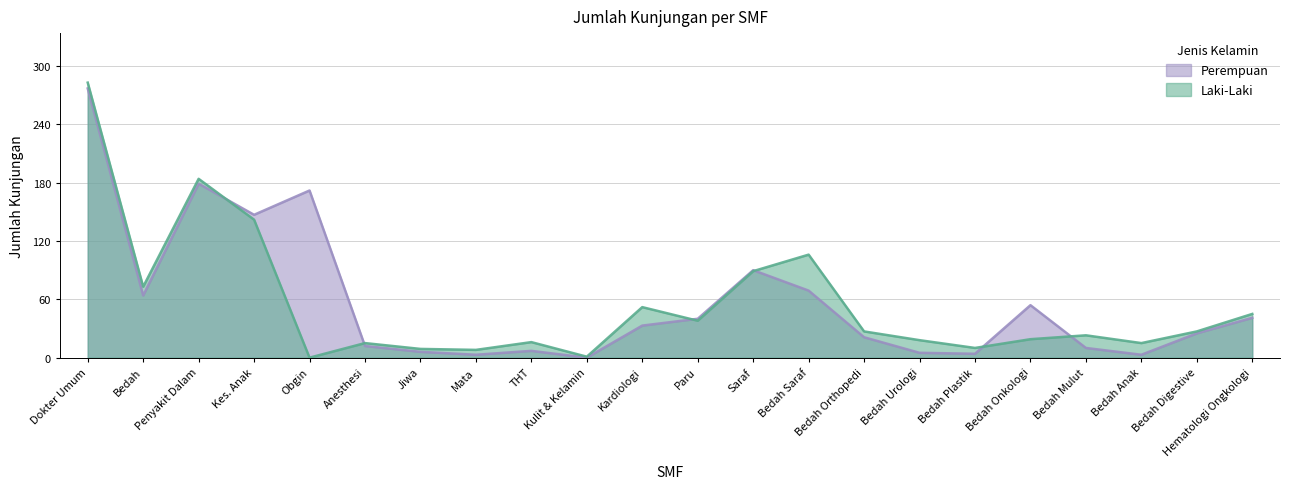

The Perempuan series shows 10 at THT. True or false?

False